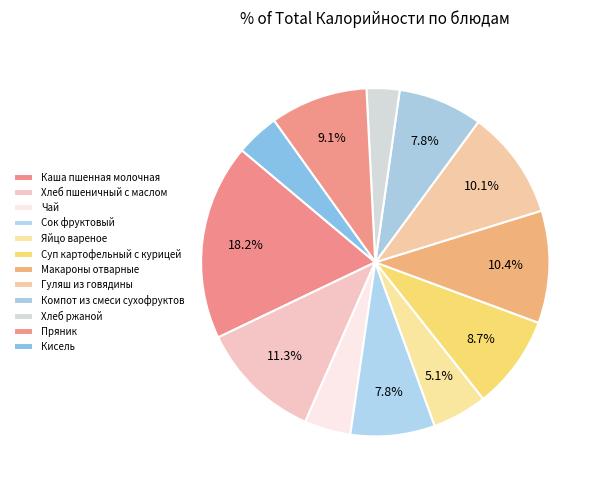

What percentage do Кисель and Сок фруктовый together represent?

11.9%